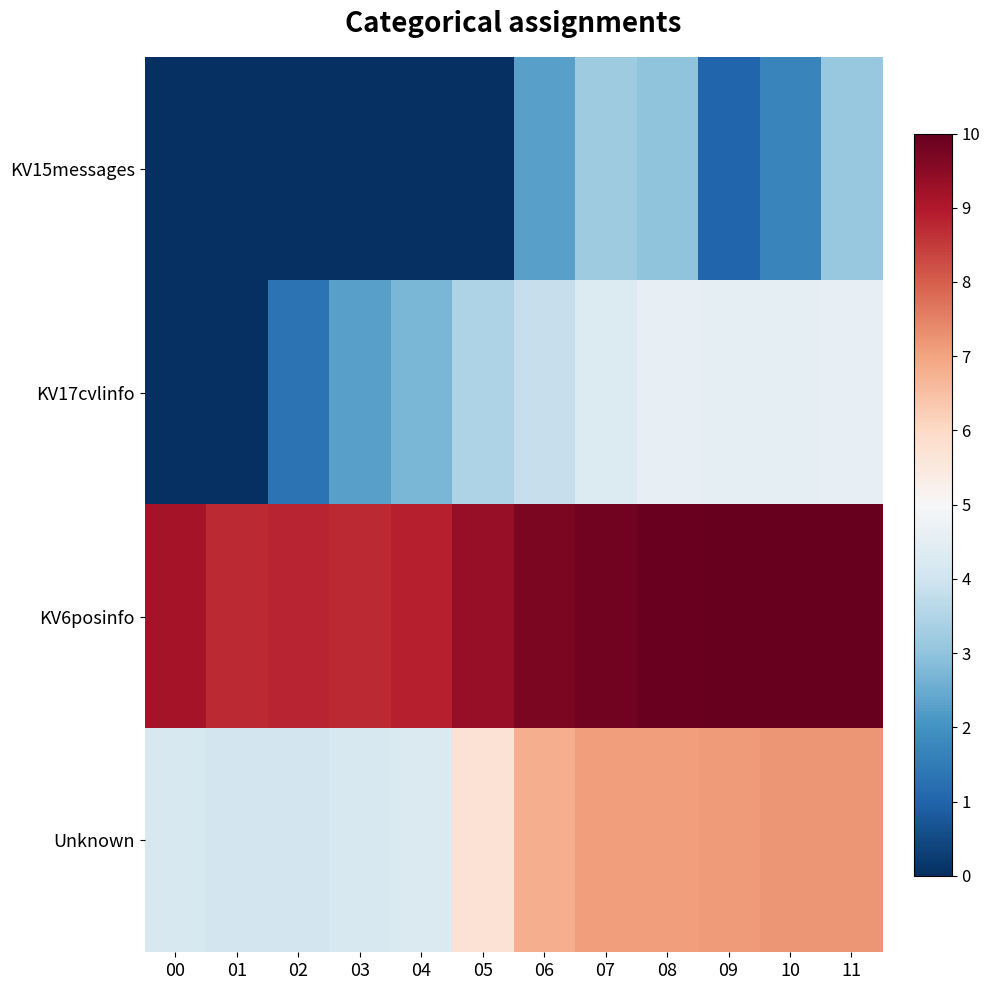

Which label corresponds to the smallest value in the chart?

00